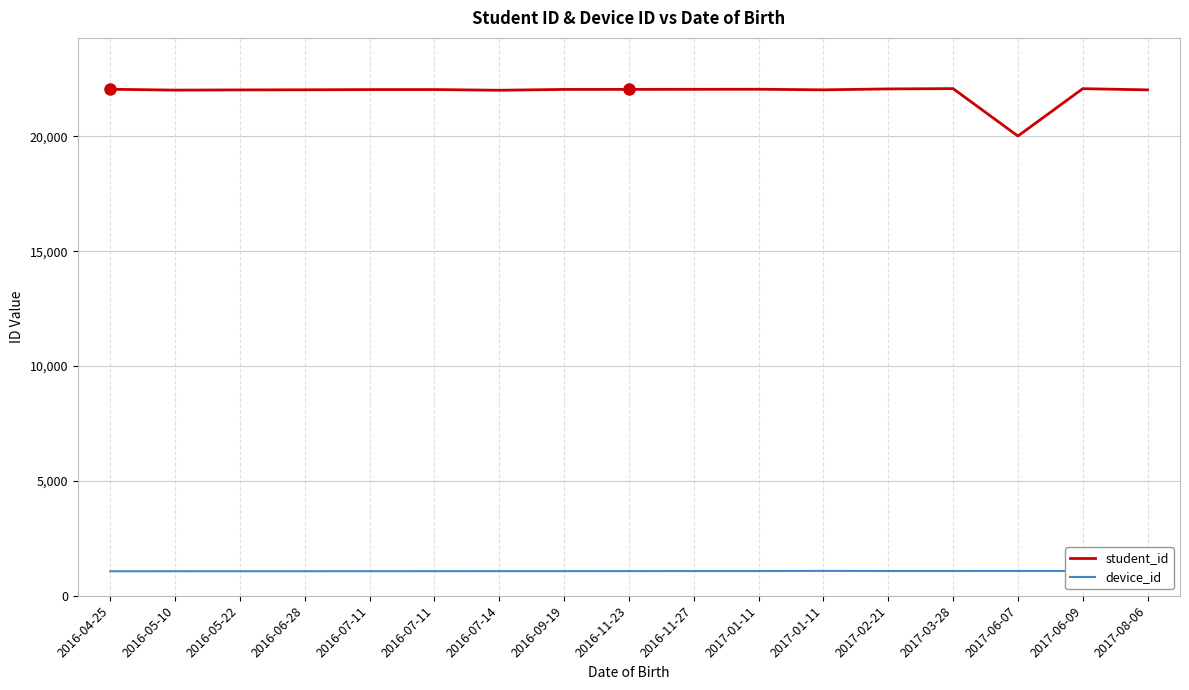

Reading left to right, what are all the values shown in this chart?

student_id: 2016-04-25=22047	2016-05-10=22010	2016-05-22=22019	2016-06-28=22024	2016-07-11=22033	2016-07-11=22034	2016-07-14=22004	2016-09-19=22040	2016-11-23=22042	2016-11-27=22045	2017-01-11=22048	2017-01-11=22022	2017-02-21=22062	2017-03-28=22076	2017-06-07=20011	2017-06-09=22073	2017-08-06=22021
device_id: 2016-04-25=1065	2016-05-10=1066	2016-05-22=1067	2016-06-28=1068	2016-07-11=1069	2016-07-11=1070	2016-07-14=1071	2016-09-19=1072	2016-11-23=1073	2016-11-27=1074	2017-01-11=1075	2017-01-11=1081	2017-02-21=1076	2017-03-28=1077	2017-06-07=1078	2017-06-09=1079	2017-08-06=1080